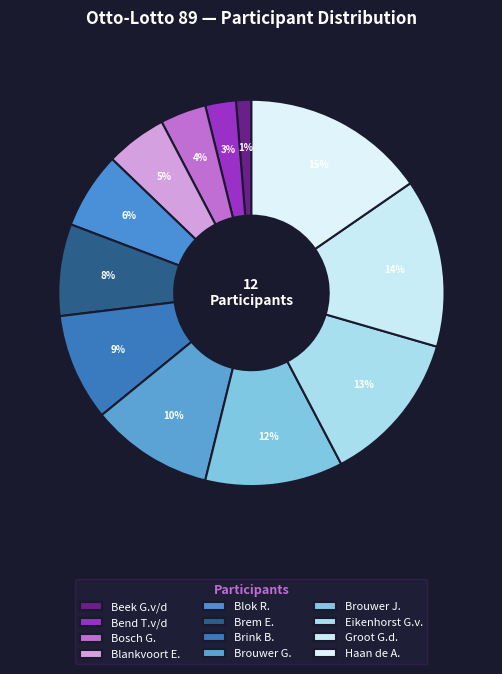

Count the number of slices in the pie.

12